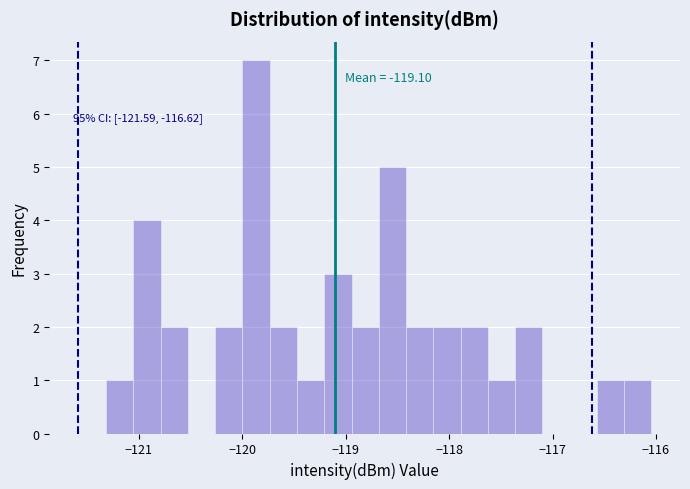

Around what value on the x-axis is the tallest bar? Give the approximate position of its centre, as read against the axis.

-119.9